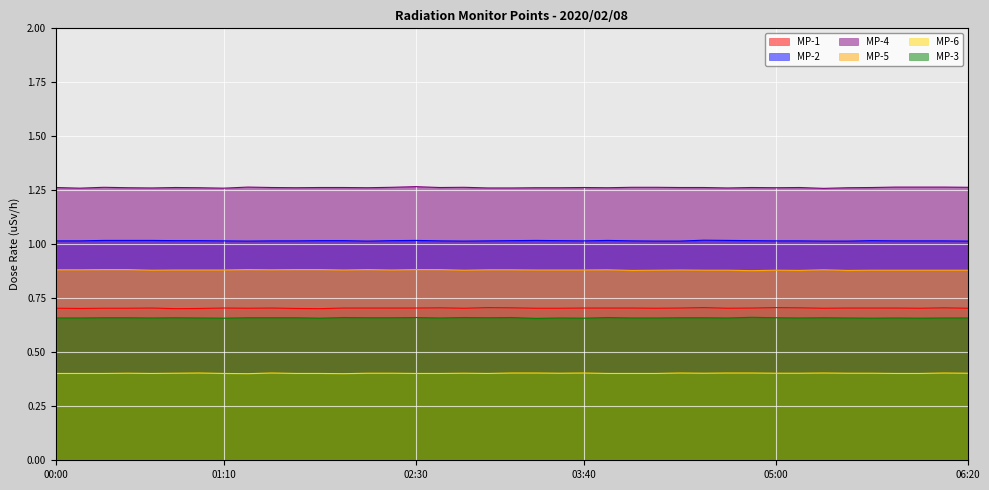

At which label is MP-6 closest to 0?

01:20